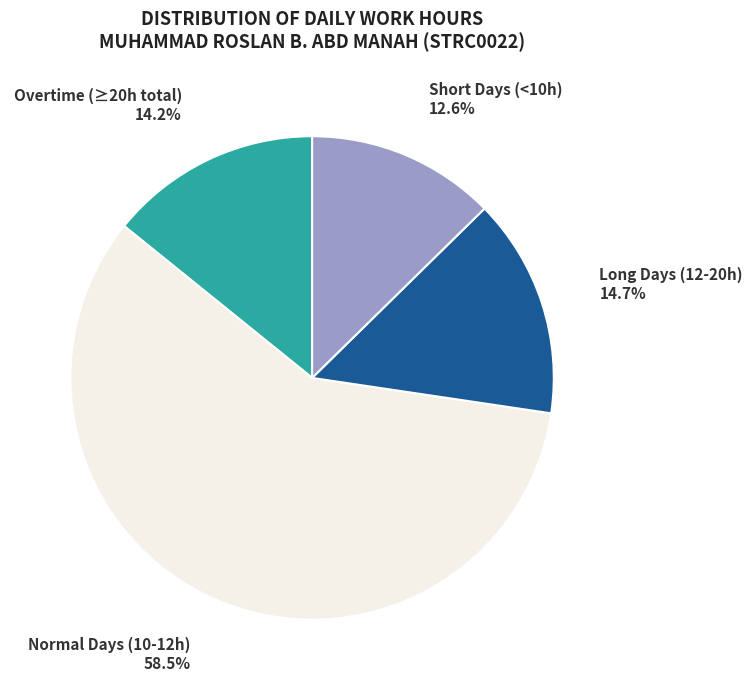

Is there a majority slice in this chart?

Yes